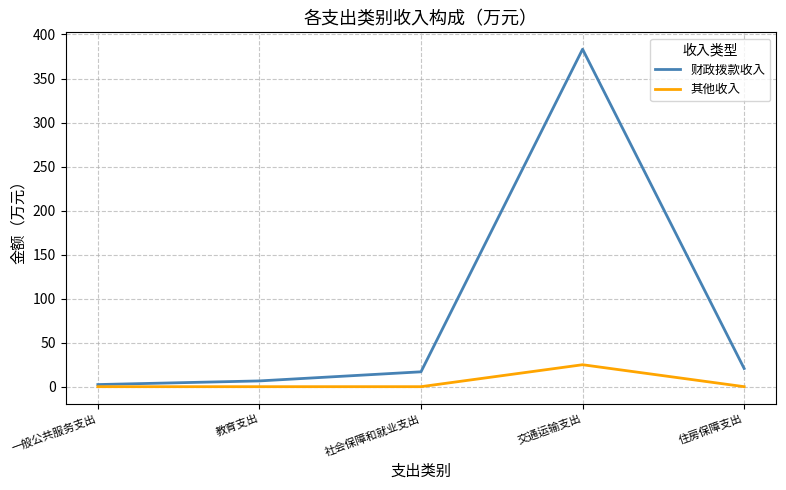

At which category does the chart reach its peak across all series?

交通运输支出